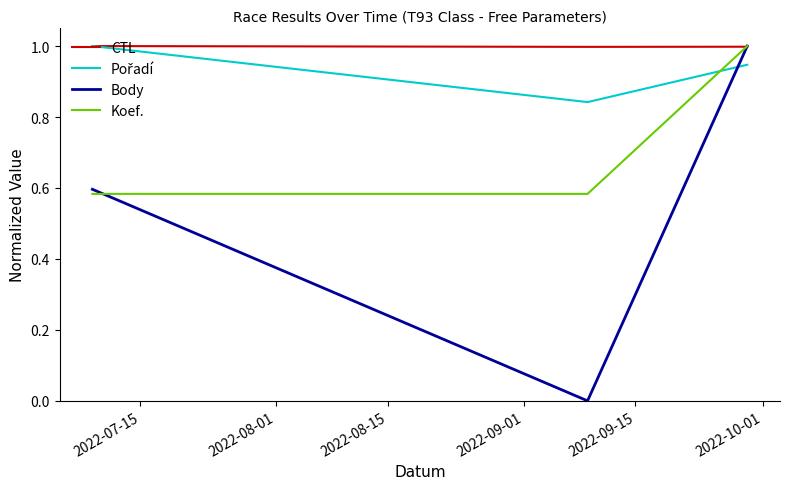

Which series has the largest total across all categories?

CTL